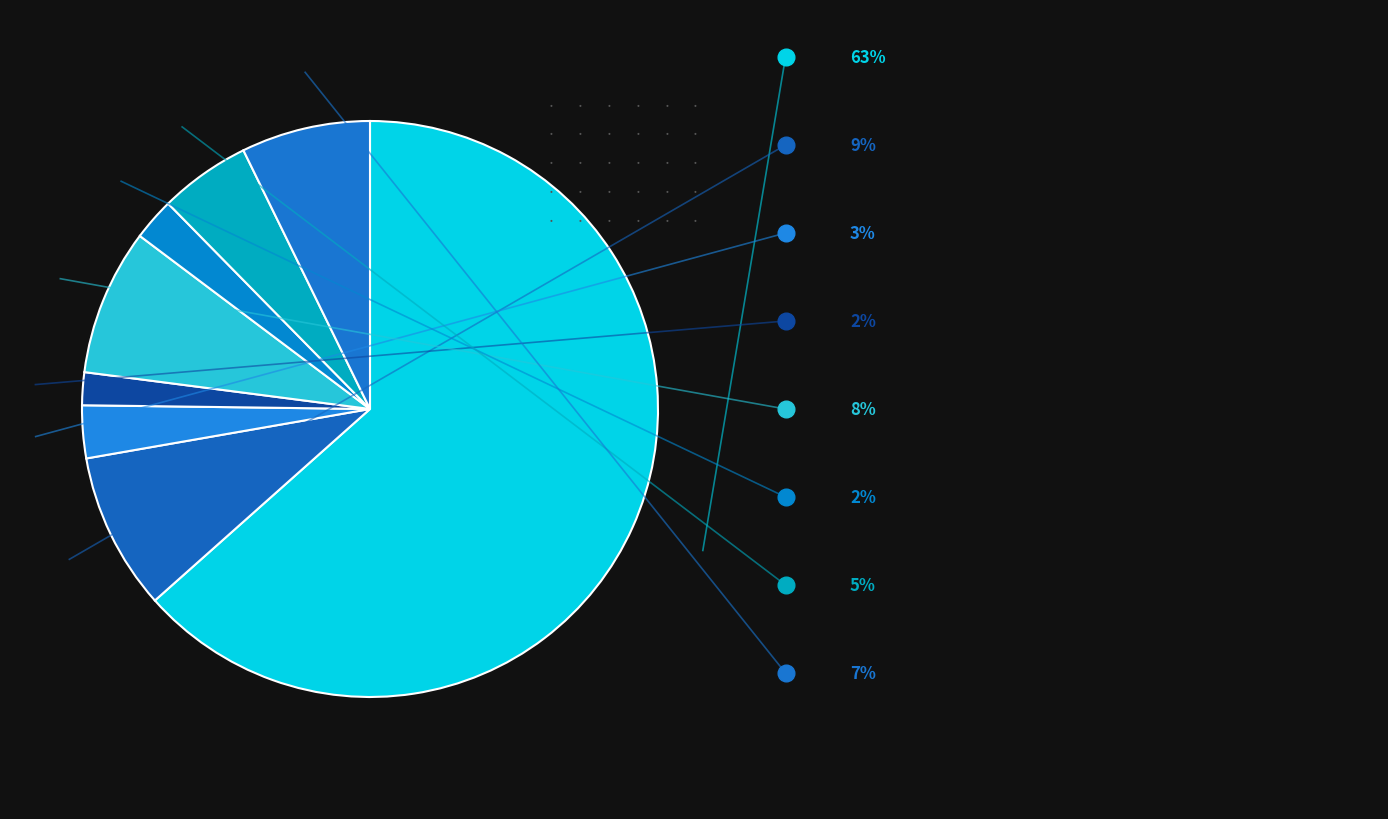

How many segments does this pie chart have?

8